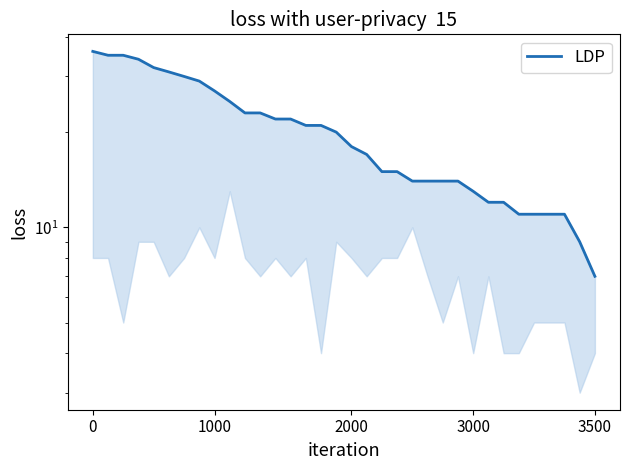

Between 29 and 20, which is larger?

20